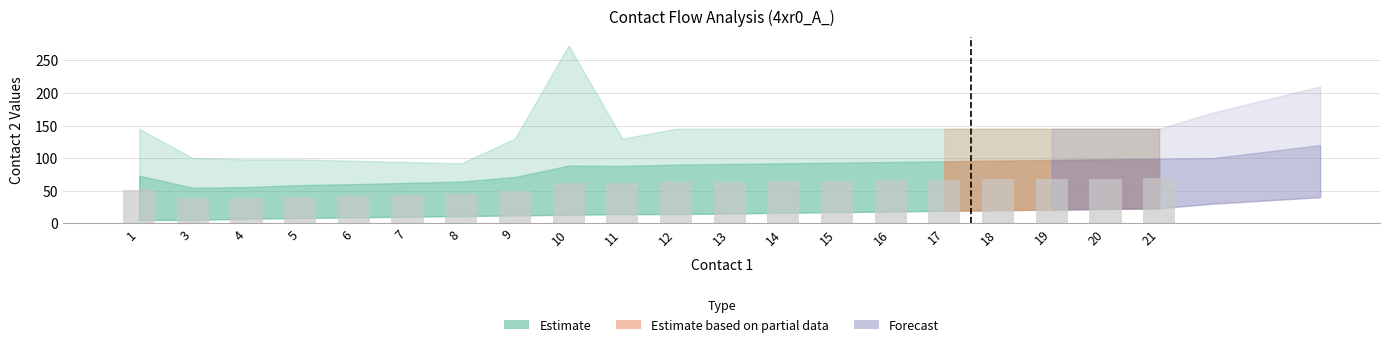

Is it true that the value at 12 is 63.0?

True